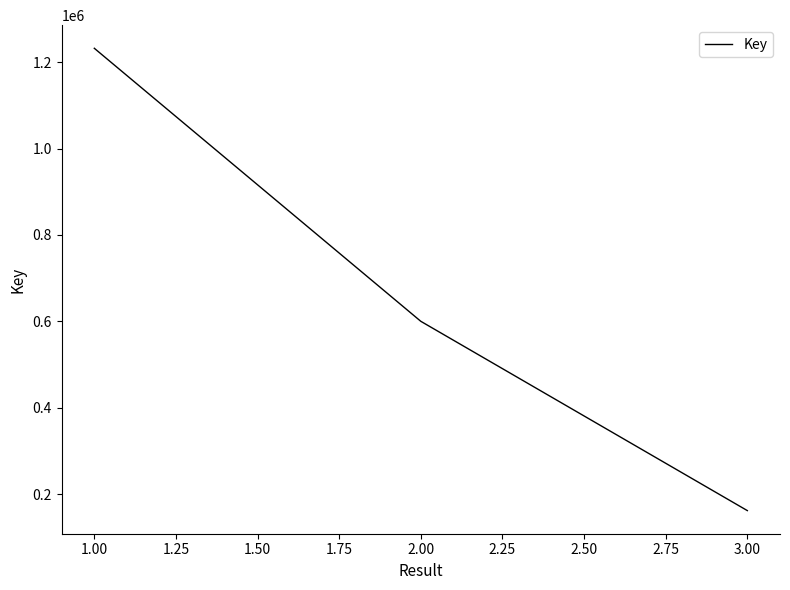

What is the sum of the values at 1.00 and 3.00?

1394010